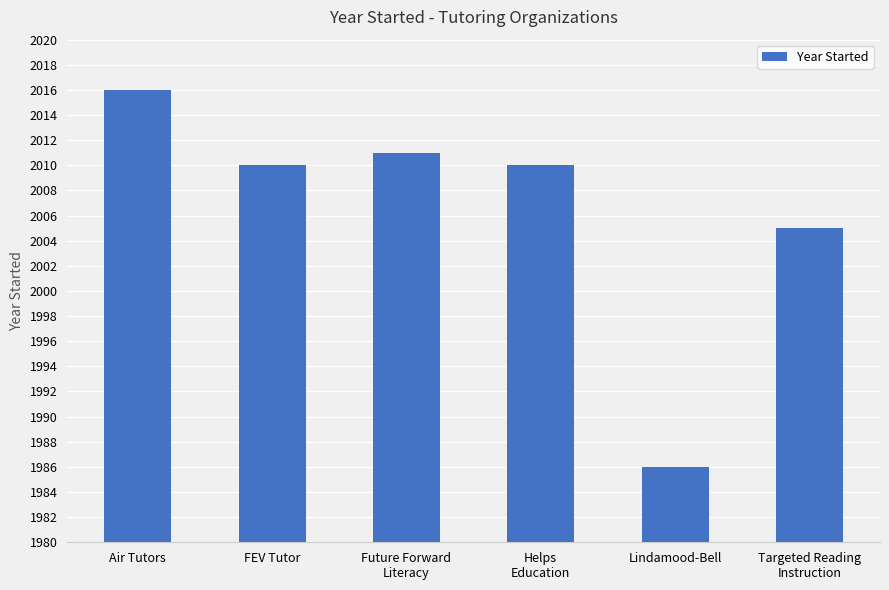

What is the difference between the maximum and minimum values?

30